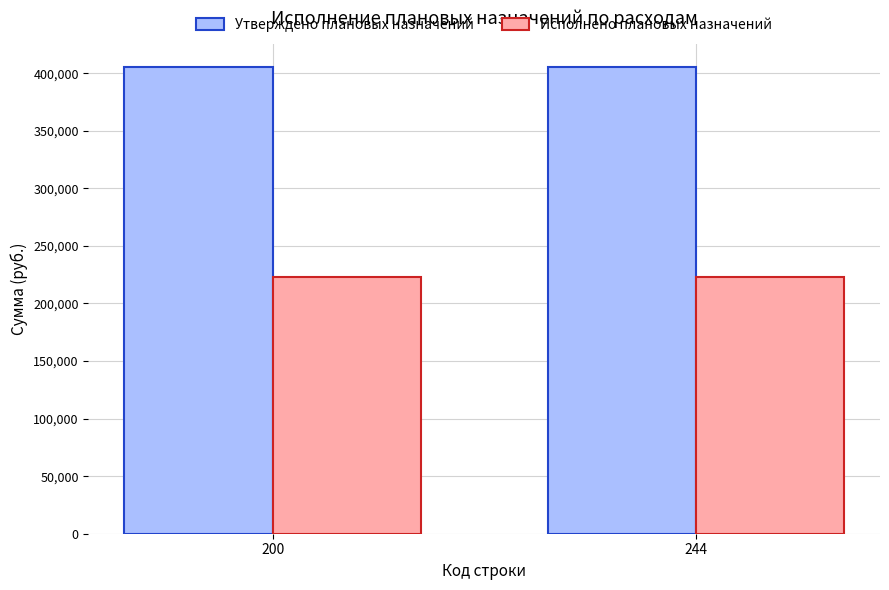

List the series in order of their peak value, lowest first.

Исполнено плановых назначений, Утверждено плановых назначений